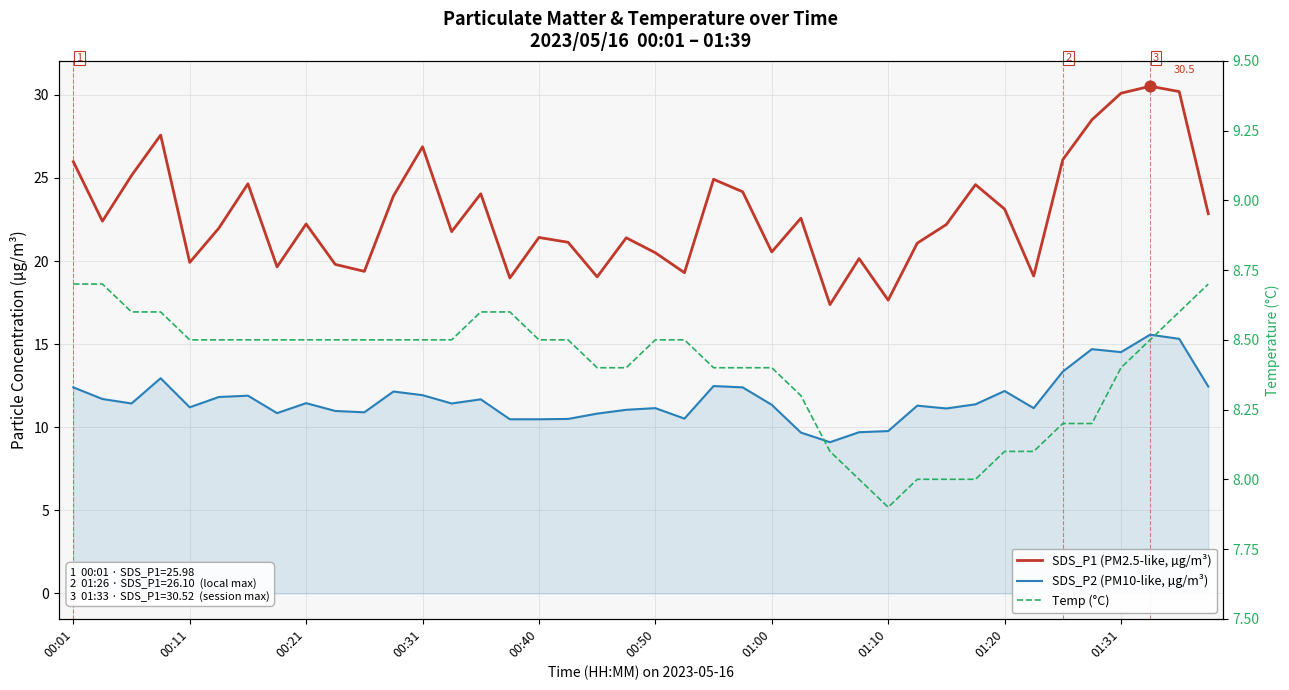

What are all the series names shown in the legend?

SDS_P1 (PM2.5-like, µg/m³), SDS_P2 (PM10-like, µg/m³), Temp (°C)